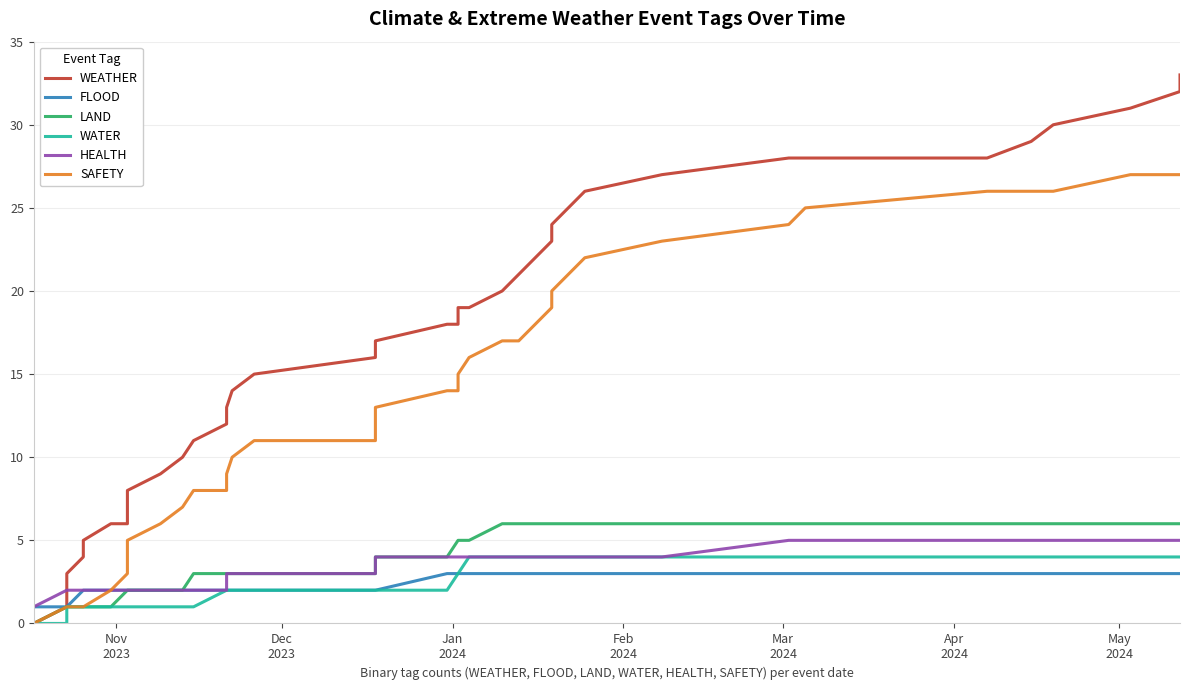

How many values in the SAFETY series are below 14?

20